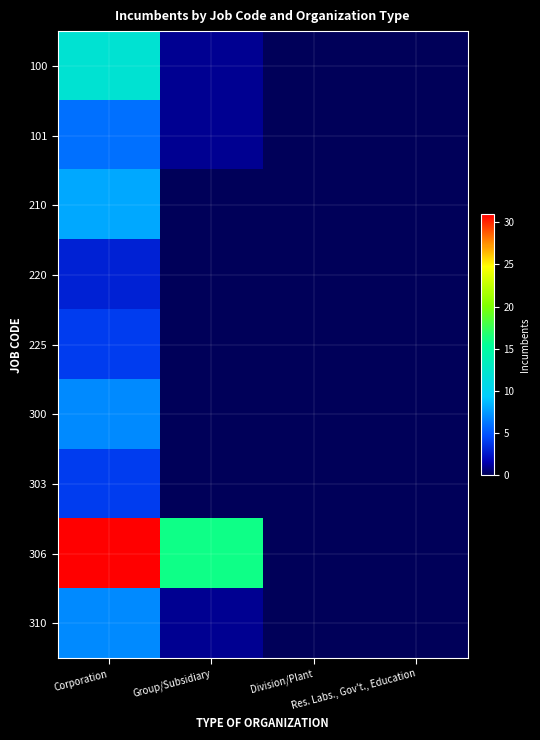

Rank the series by their maximum value, from lowest to highest.

220, 225, 303, 101, 300, 310, 210, 100, 306